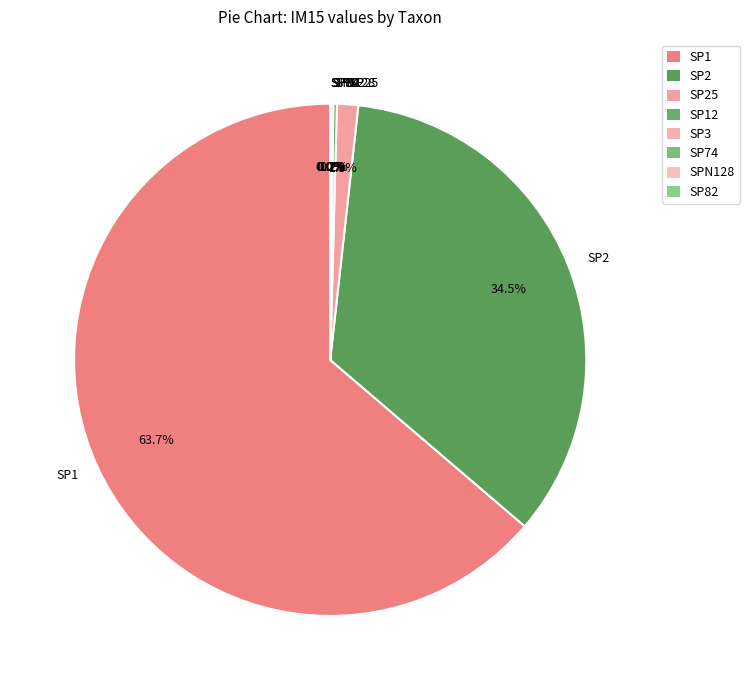

Is there any slice that represents more than half of the pie?

Yes